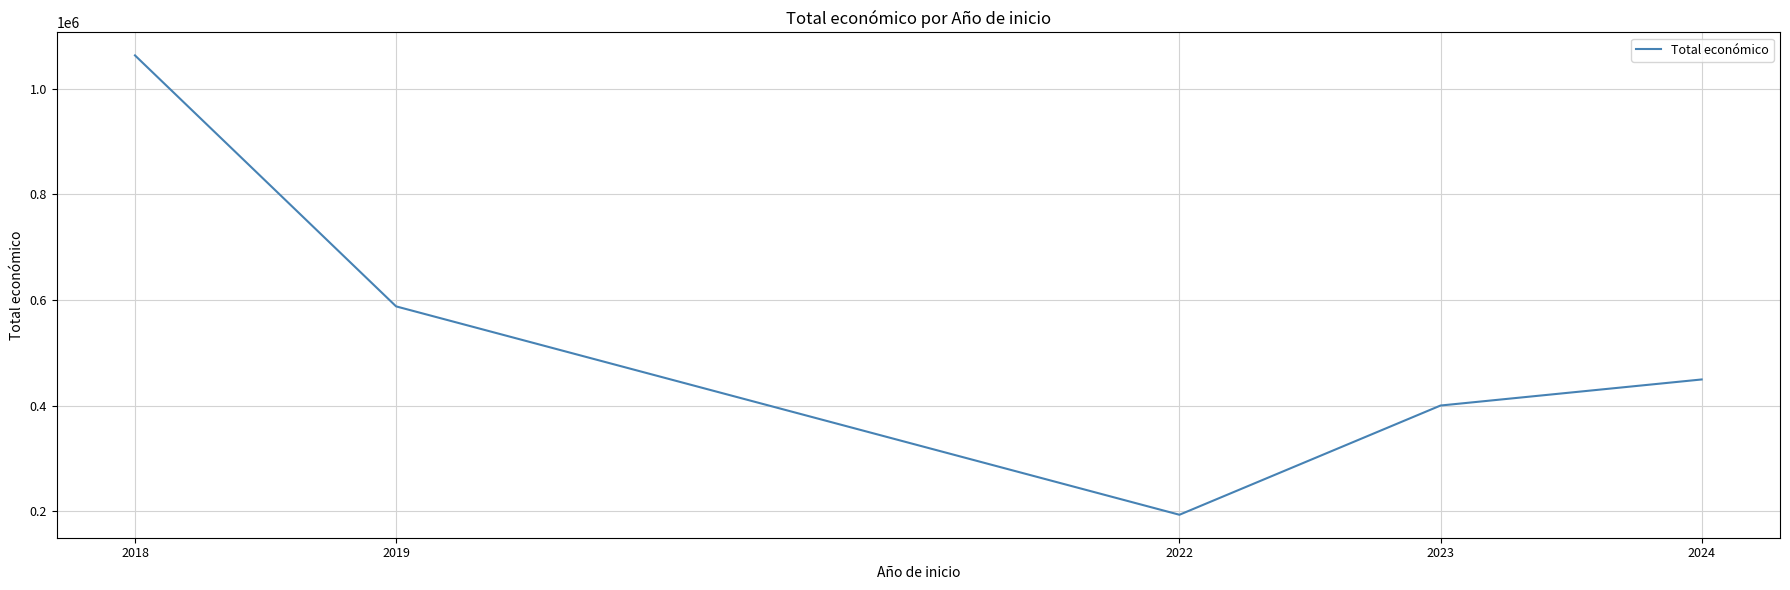

The chart shows a value of 283813 at 2022. True or false?

False